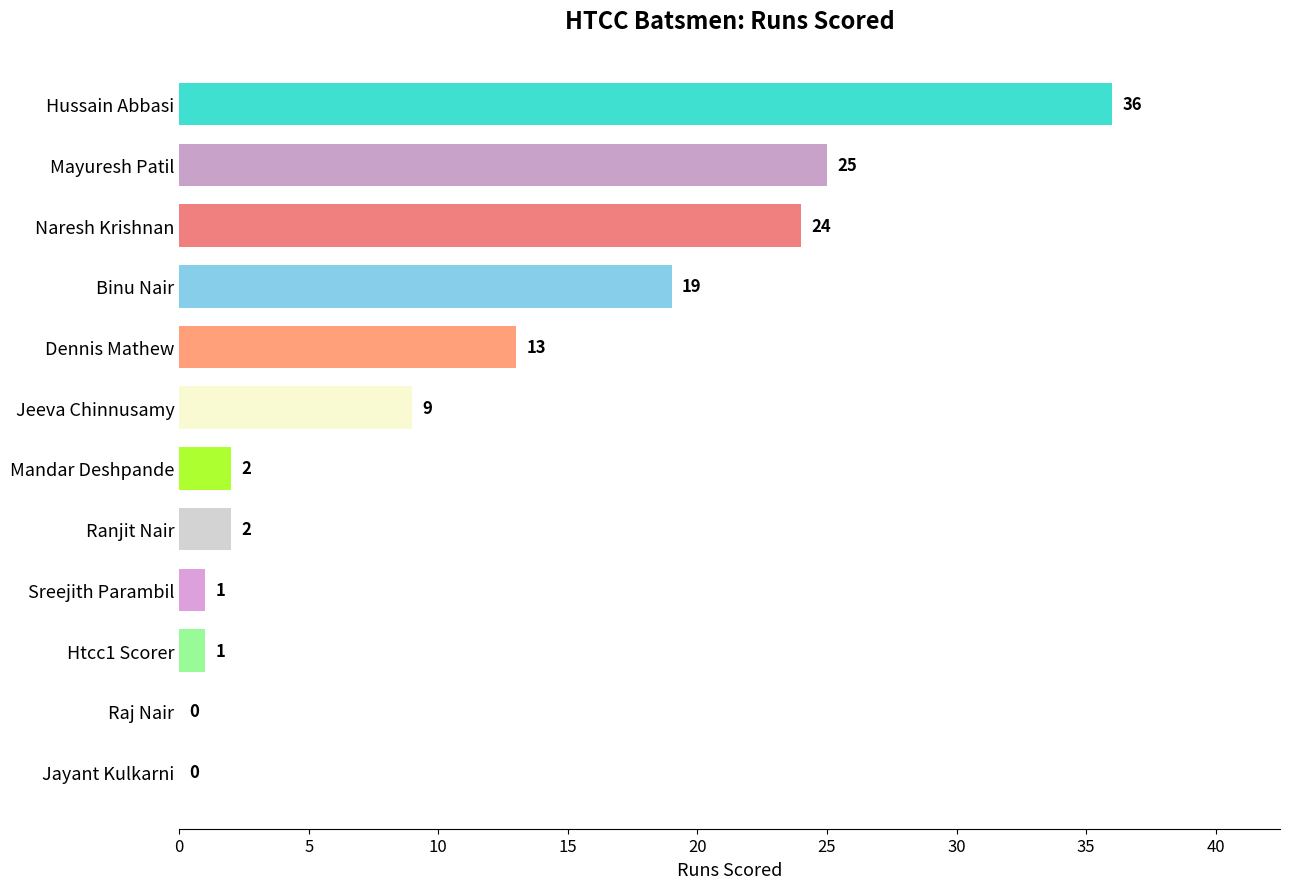

The chart shows a value of 0 at Raj Nair. True or false?

True